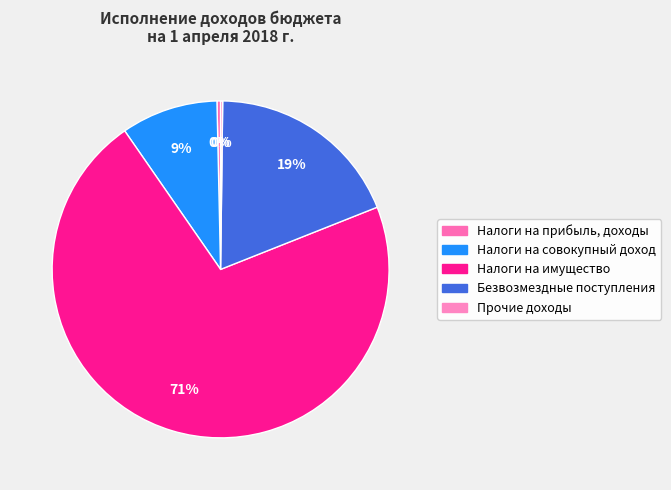

Which category accounts for the majority?

Налоги на имущество